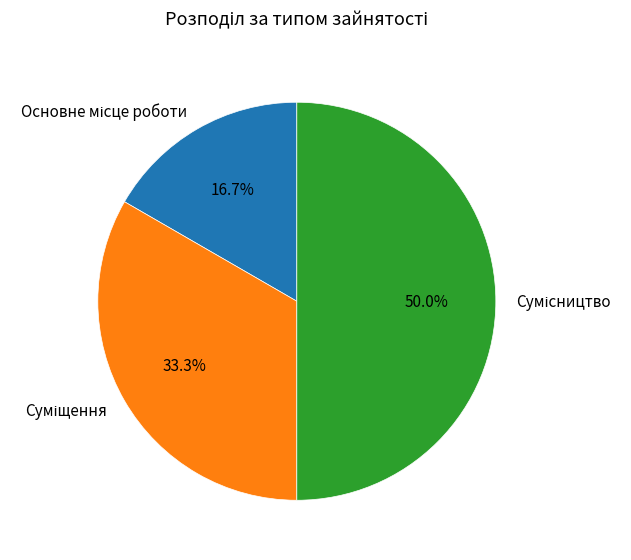

How many segments does this pie chart have?

3